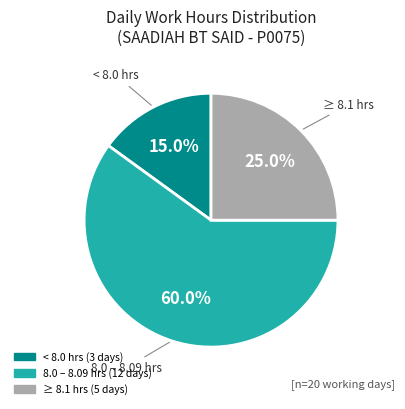

Is there a majority slice in this chart?

Yes